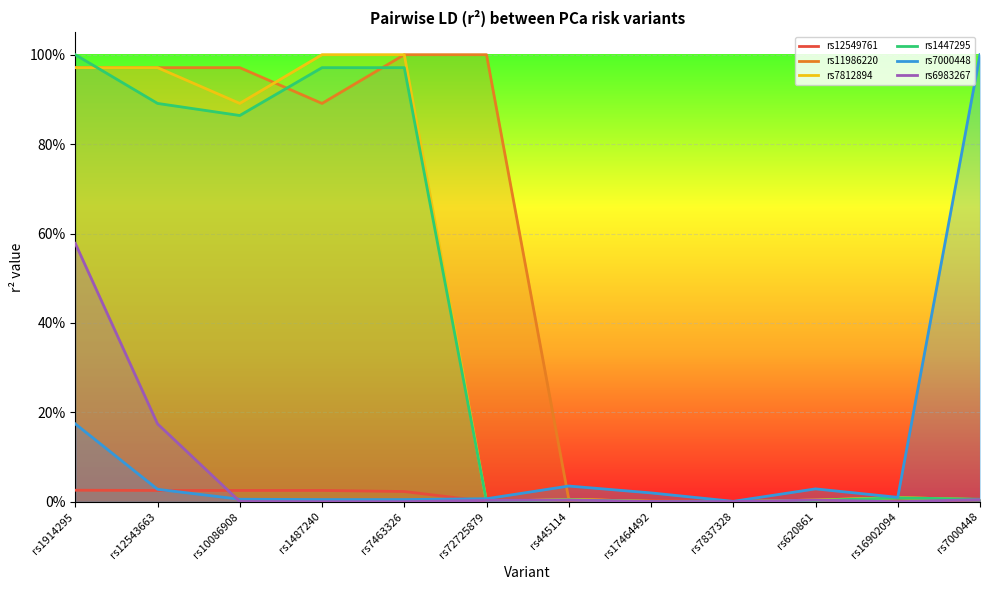

Reading left to right, extract all data points from this chart.

rs12549761: rs1914295=0.0	rs12543663=0.0	rs10086908=0.0	rs1487240=0.0	rs7463326=0.0	rs72725879=0.0	rs445114=0.0	rs17464492=0.0	rs7837328=0.0	rs620861=0.0	rs16902094=0.0	rs7000448=0.0
rs11986220: rs1914295=1.0	rs12543663=1.0	rs10086908=1.0	rs1487240=0.9	rs7463326=1.0	rs72725879=1.0	rs445114=0.0	rs17464492=0.0	rs7837328=0.0	rs620861=0.0	rs16902094=0.0	rs7000448=0.0
rs7812894: rs1914295=1.0	rs12543663=1.0	rs10086908=0.9	rs1487240=1.0	rs7463326=1.0	rs72725879=0.0	rs445114=0.0	rs17464492=0.0	rs7837328=0.0	rs620861=0.0	rs16902094=0.0	rs7000448=0.0
rs1447295: rs1914295=1.0	rs12543663=0.9	rs10086908=0.9	rs1487240=1.0	rs7463326=1.0	rs72725879=0.0	rs445114=0.0	rs17464492=0.0	rs7837328=0.0	rs620861=0.0	rs16902094=0.0	rs7000448=0.0
rs7000448: rs1914295=0.2	rs12543663=0.0	rs10086908=0.0	rs1487240=0.0	rs7463326=0.0	rs72725879=0.0	rs445114=0.0	rs17464492=0.0	rs7837328=0.0	rs620861=0.0	rs16902094=0.0	rs7000448=1.0
rs6983267: rs1914295=0.6	rs12543663=0.2	rs10086908=0.0	rs1487240=0.0	rs7463326=0.0	rs72725879=0.0	rs445114=0.0	rs17464492=0.0	rs7837328=0.0	rs620861=0.0	rs16902094=0.0	rs7000448=0.0